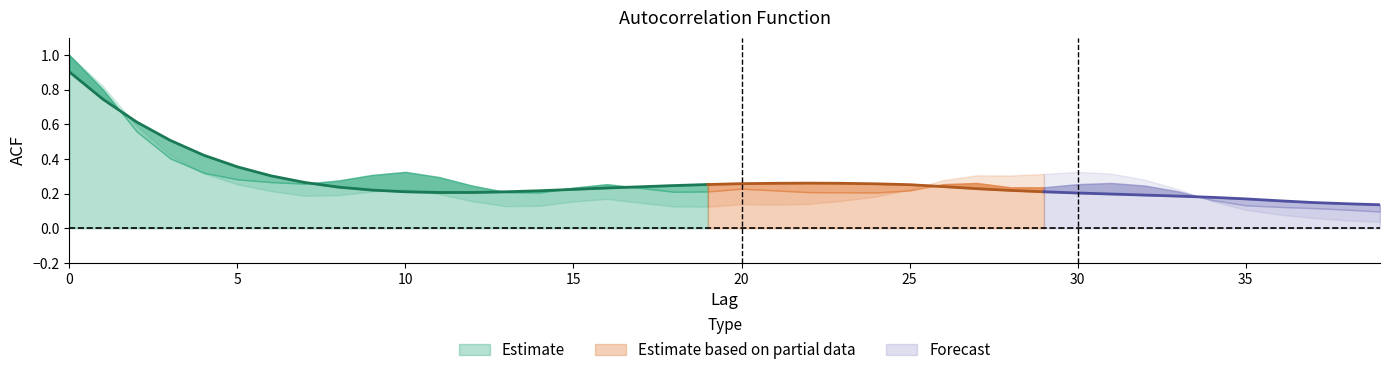

What is the spread (max minus min) of values at 30?

0.1